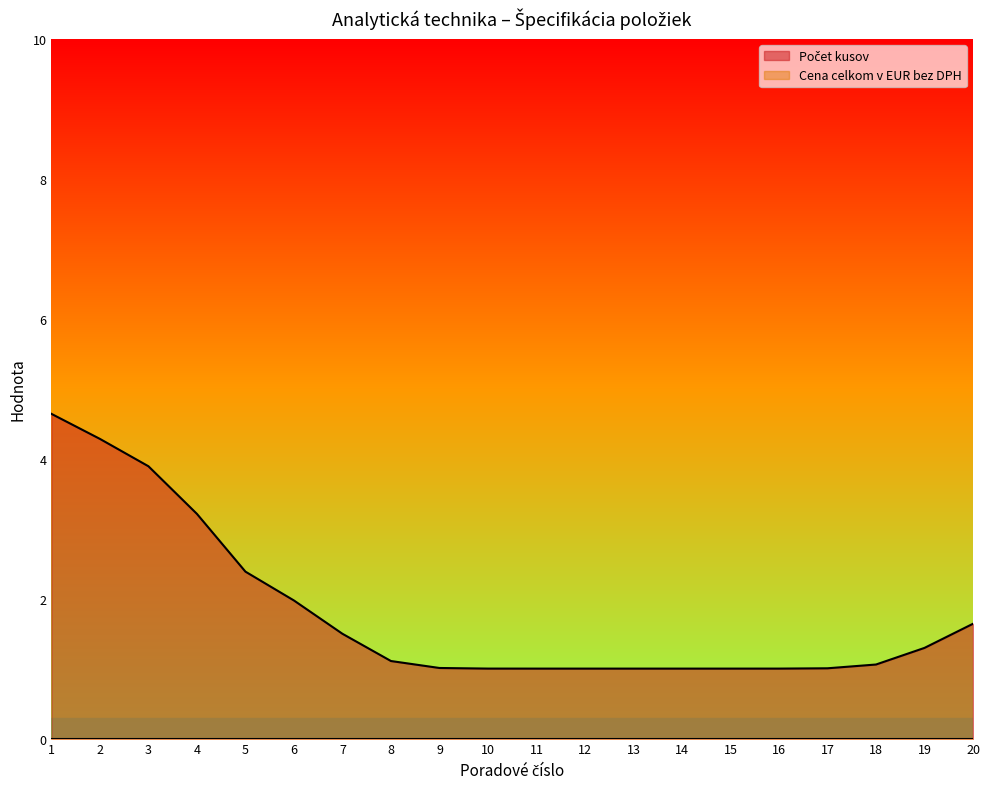

List the series in order of their overall mean, highest first.

Počet kusov, Cena celkom v EUR bez DPH